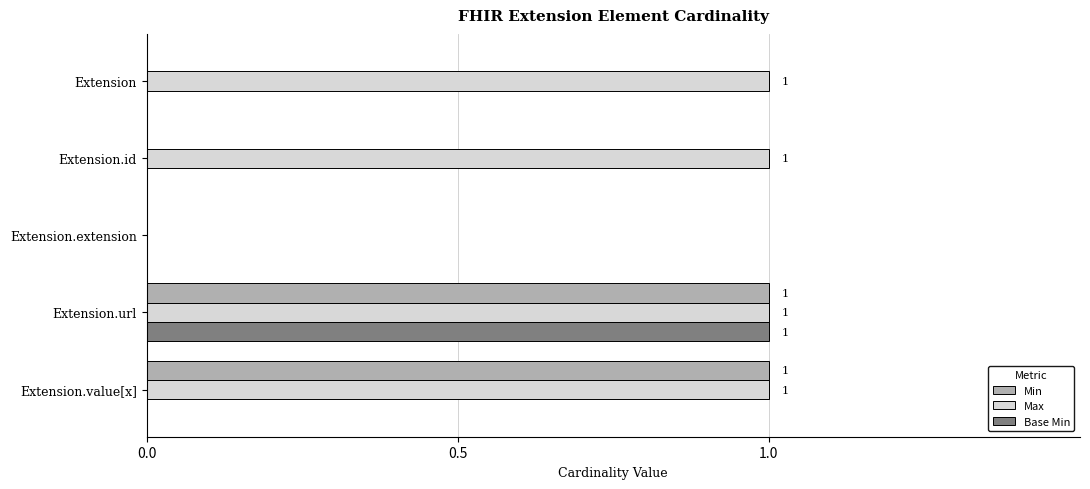

What is the sum of all Max values?

4